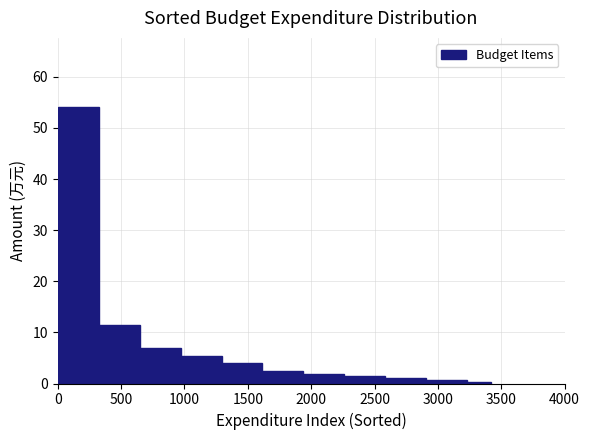

Read against the x-axis, roughly where is the centre of the tallest bar?

150